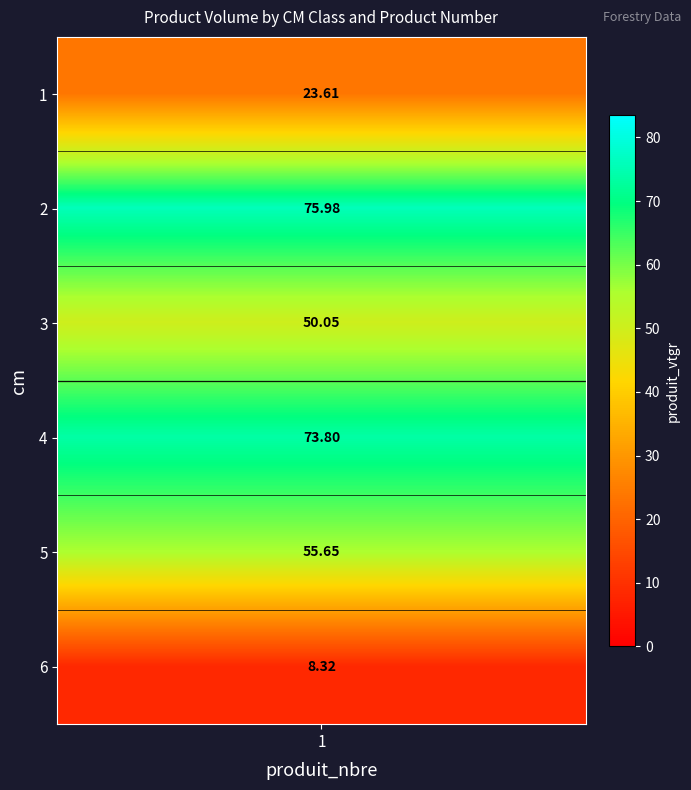

Rank the categories by value from highest to lowest.

2, 4, 5, 3, 1, 6